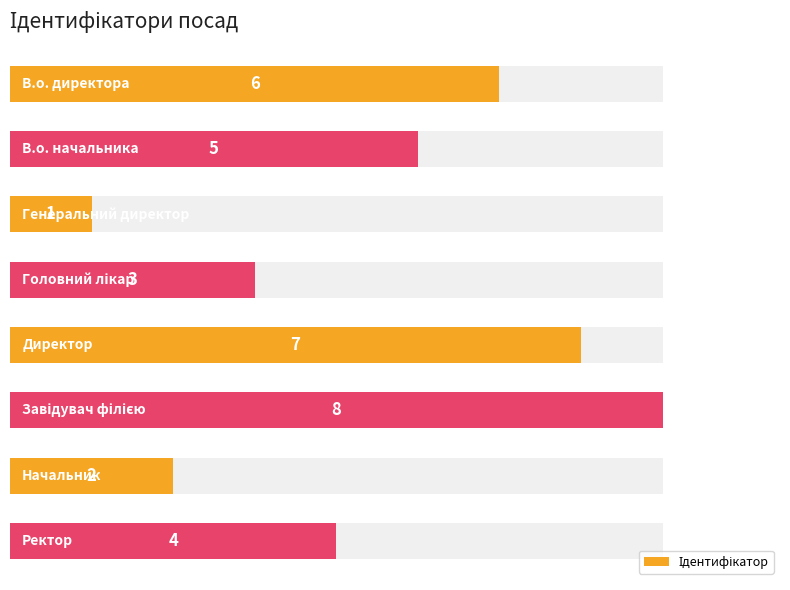

Does the chart contain any negative values?

No